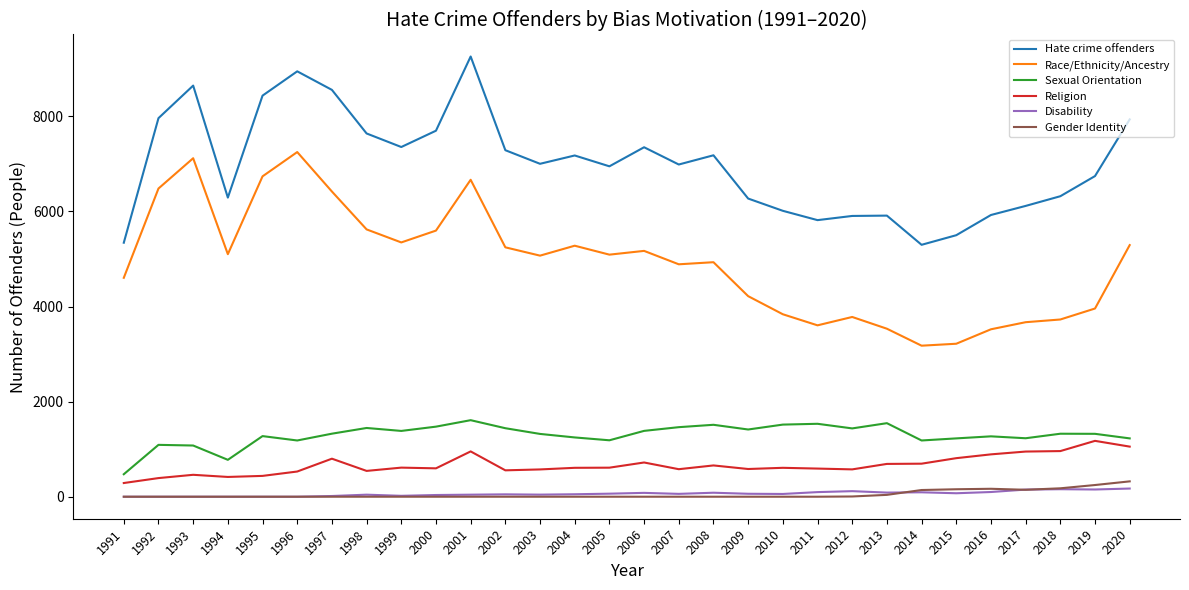

What is the highest value of the Religion series?

1175